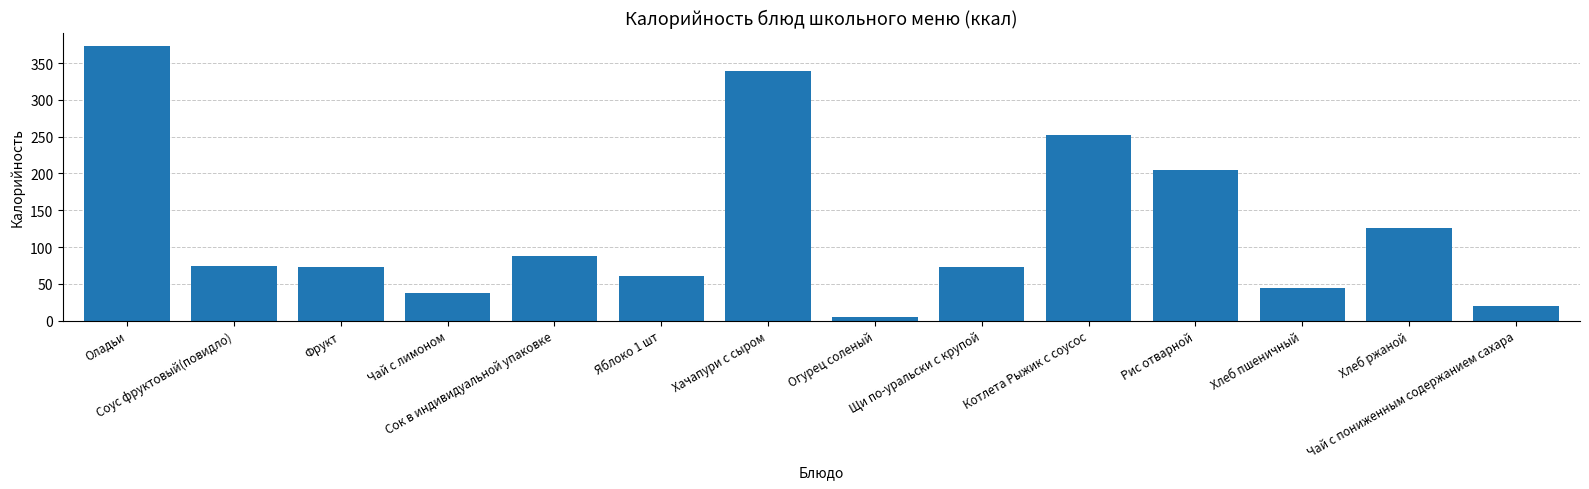

How many values are below 73?

5